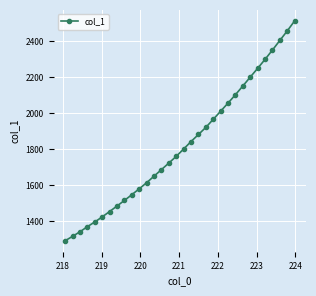

True or false: there are more than 2 points higher than both neighbors.

False